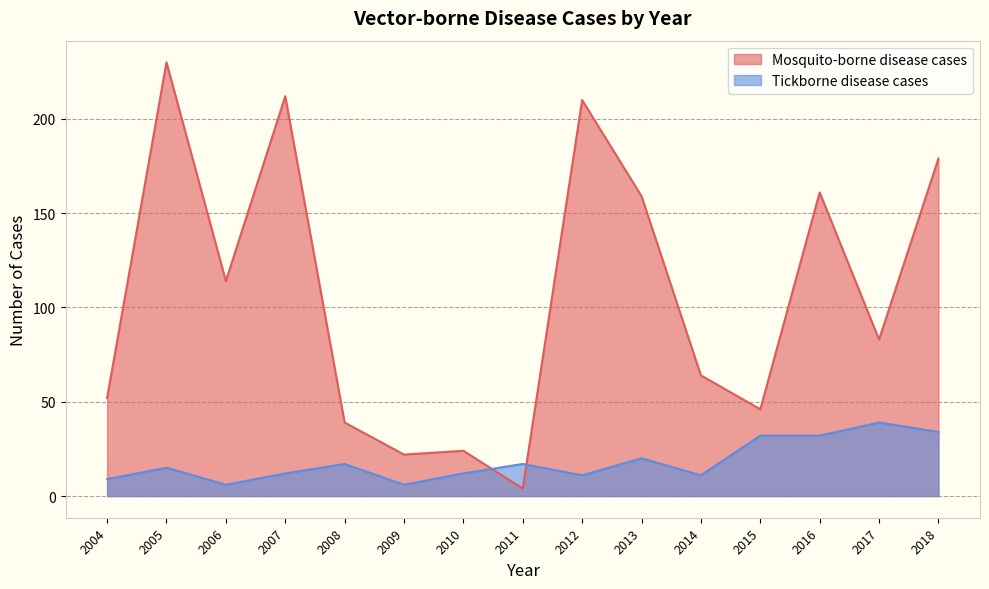

How many data points in Tickborne disease cases are above 15?

7